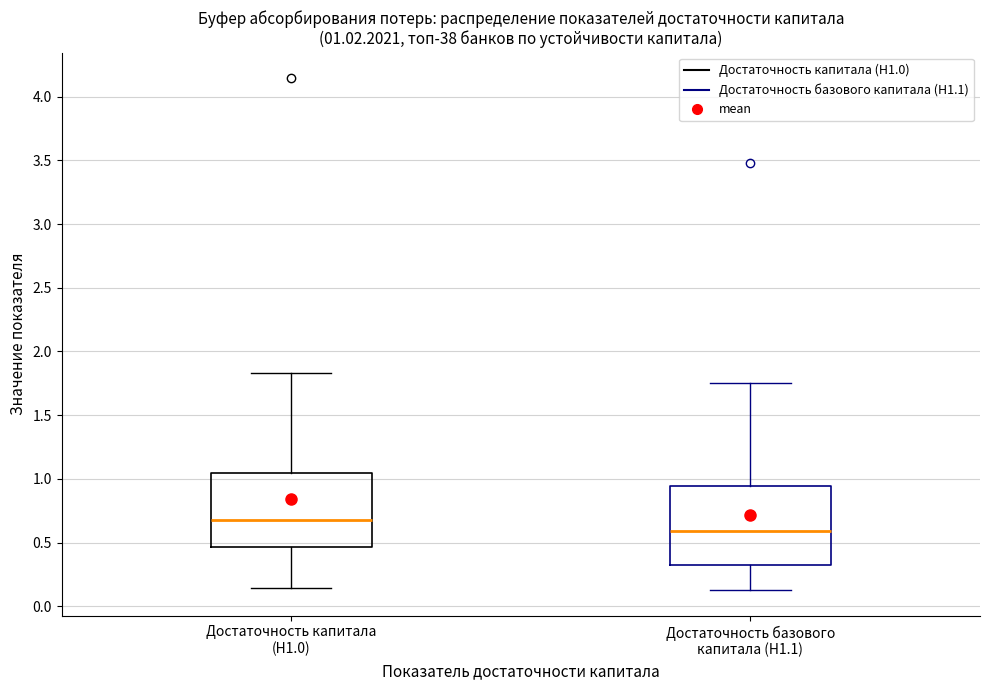

Which box has the highest median line?

Достаточность капитала (Н1.0)